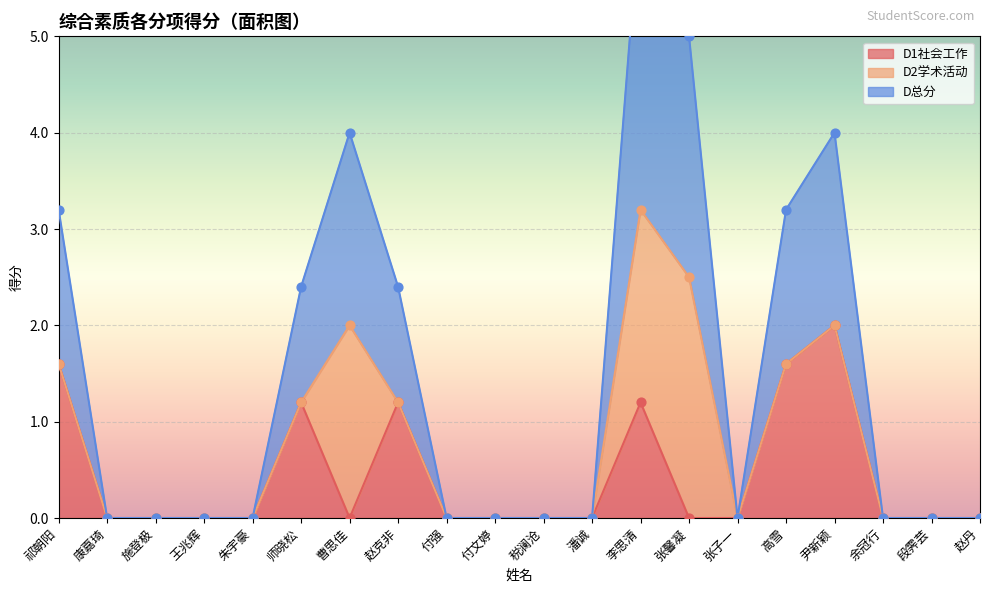

Which series has the largest Y range (max minus min)?

D总分